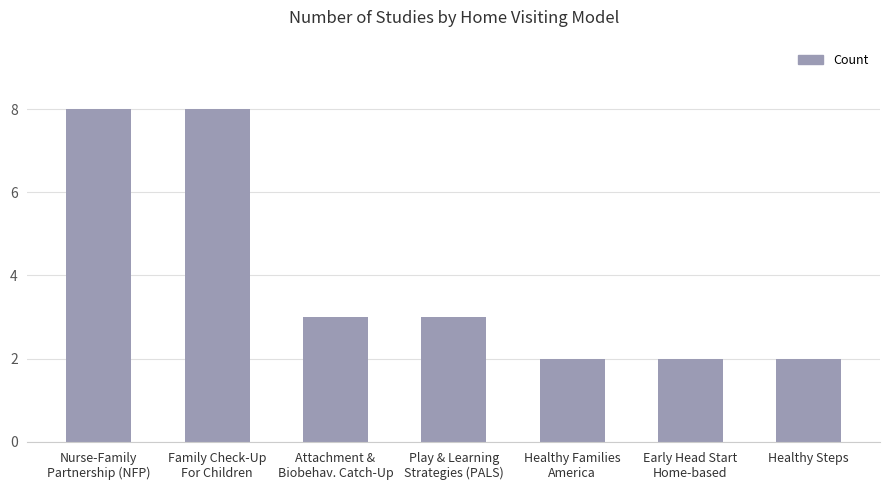

What is the value of the 7th bar from the left?

2